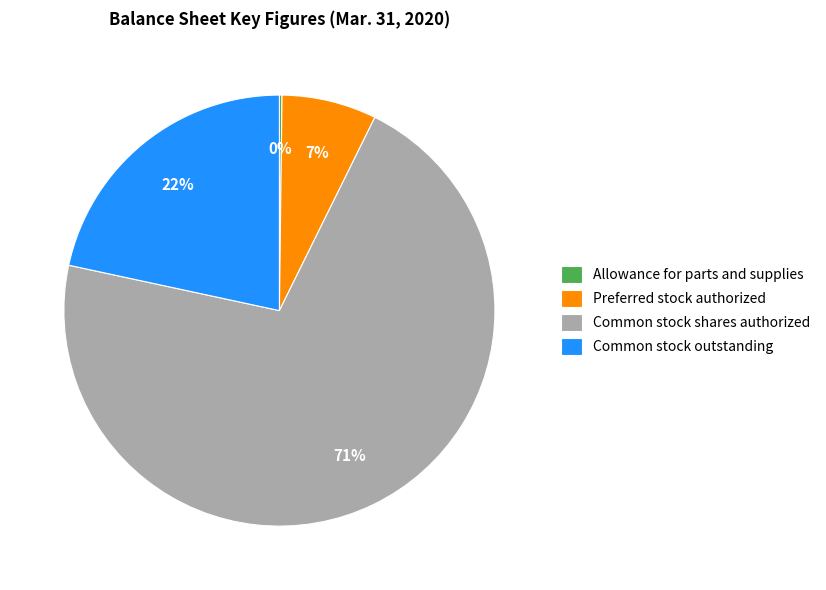

Combined, do Common stock shares authorized and Preferred stock authorized account for over 50%?

Yes